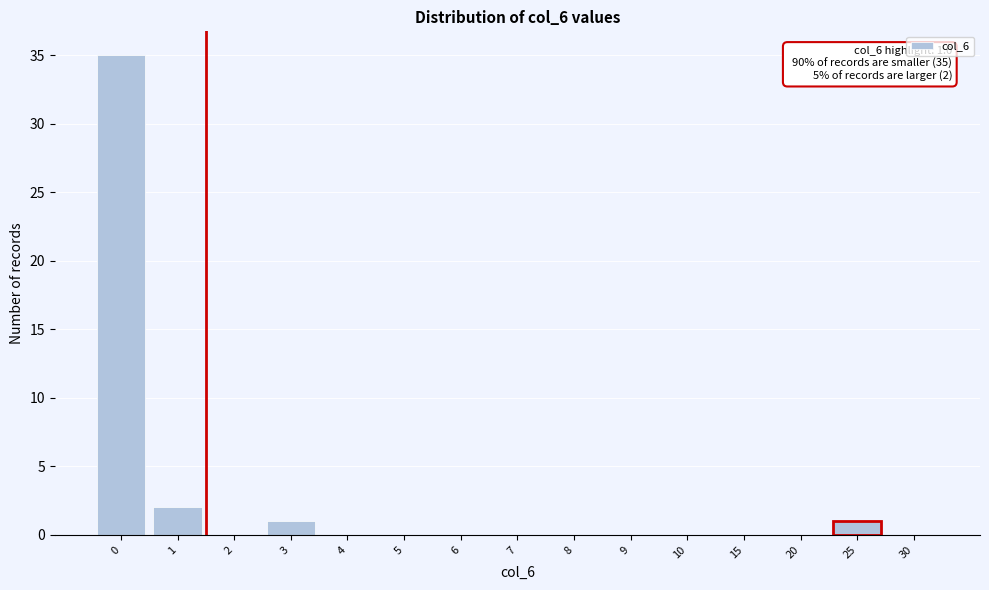

Reading left to right, list all the values displayed in this chart.

0=35	1=2	2=0	3=1	4=0	5=0	6=0	7=0	8=0	9=0	10=0	15=0	20=0	25=1	30=0